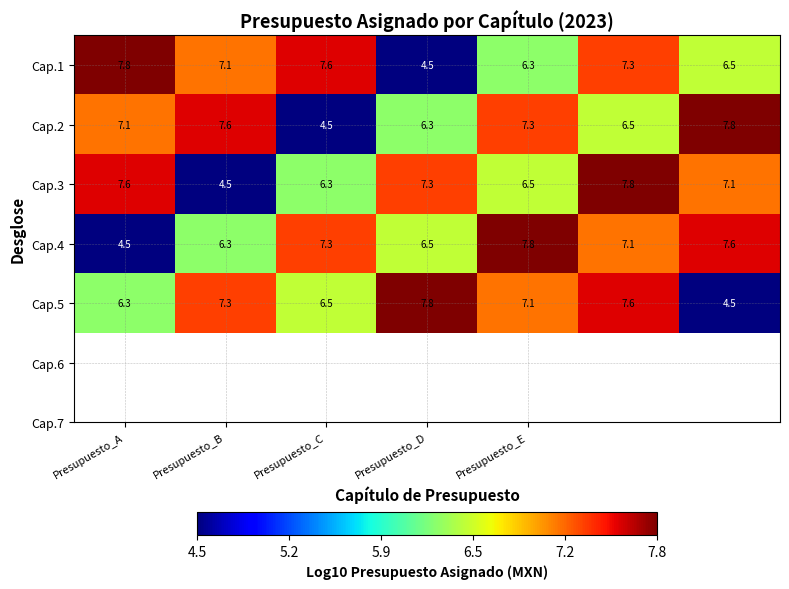

What is the smallest value displayed?

4.5